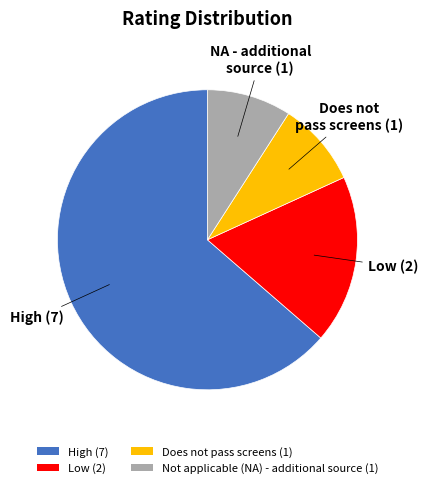

Does any single category account for the majority?

Yes